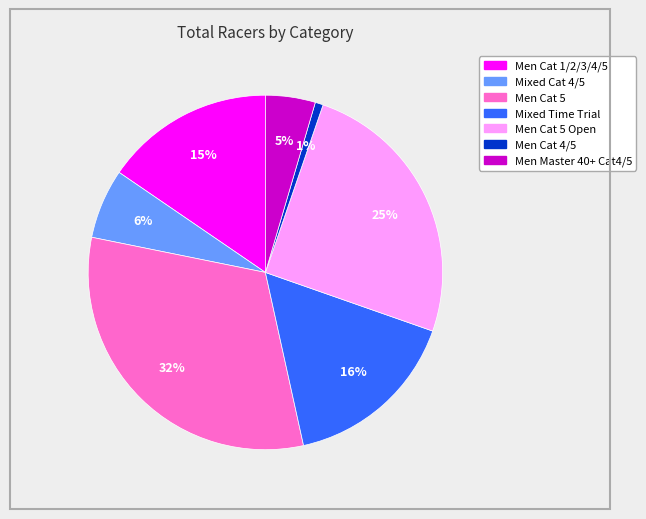

How many slices are in this pie chart?

7